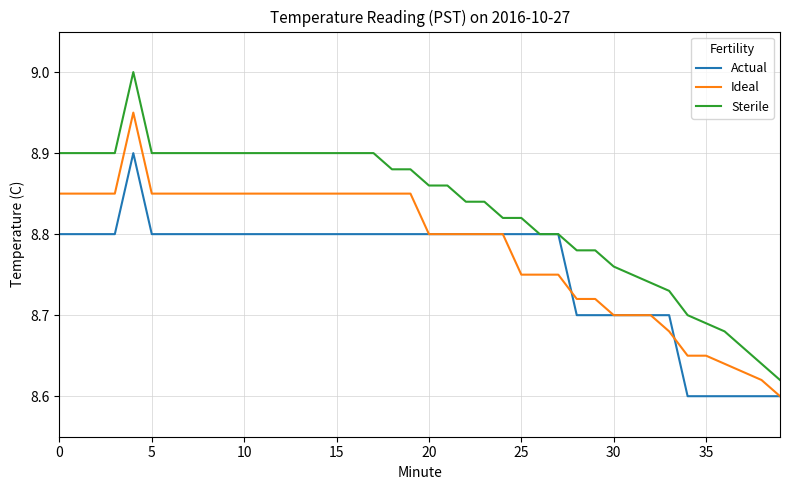

List the series in order of their overall mean, highest first.

Sterile, Ideal, Actual